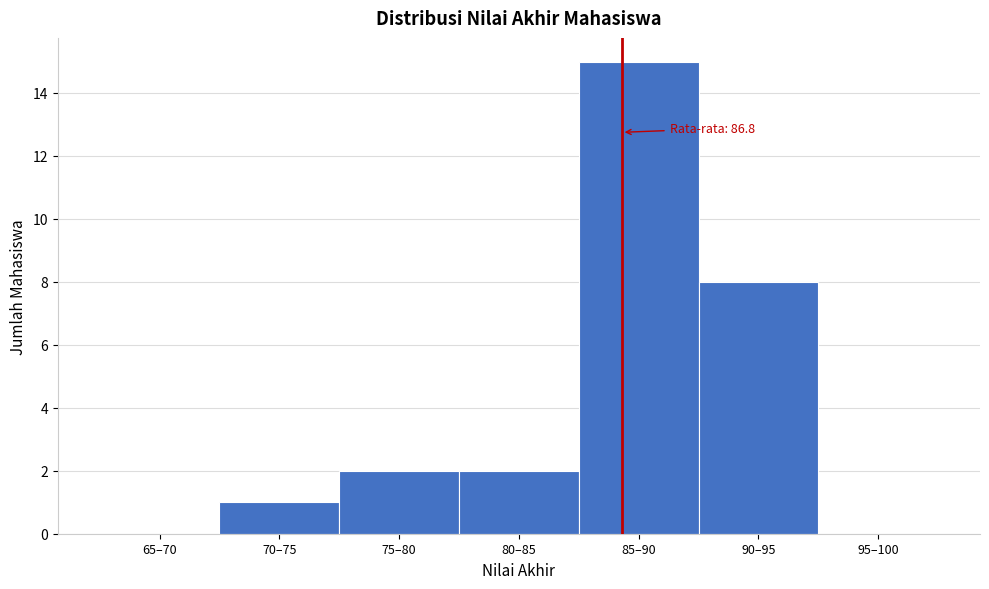

Reading right to left, extract all data points from this chart.

95–100=0	90–95=8	85–90=15	80–85=2	75–80=2	70–75=1	65–70=0